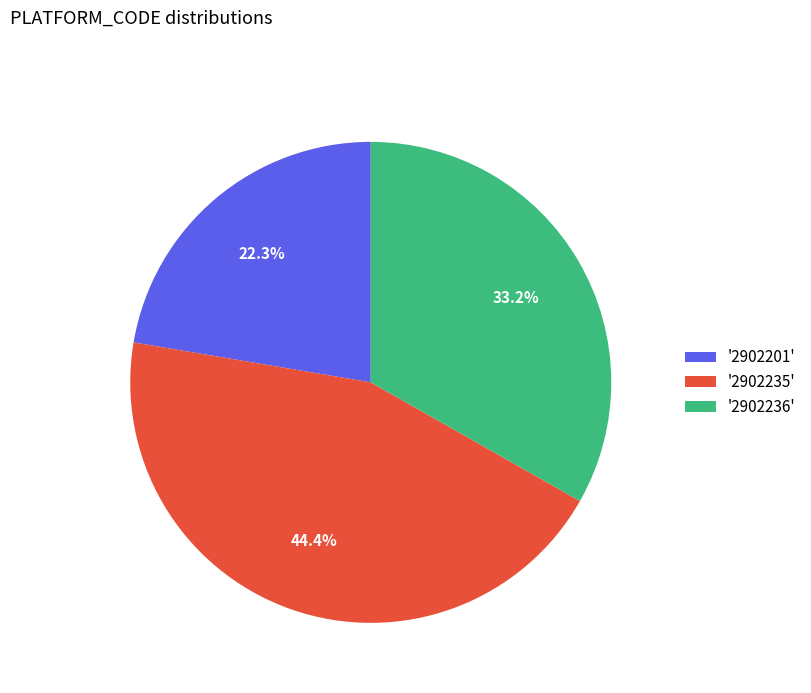

To the nearest percent, what is the average slice percentage?

33%